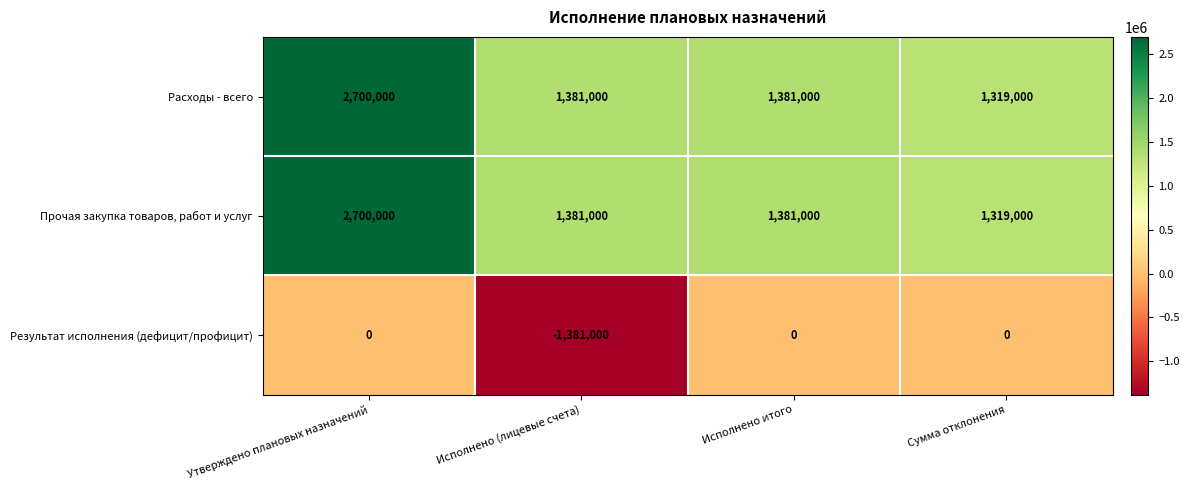

What is the smallest value displayed?

-1381000